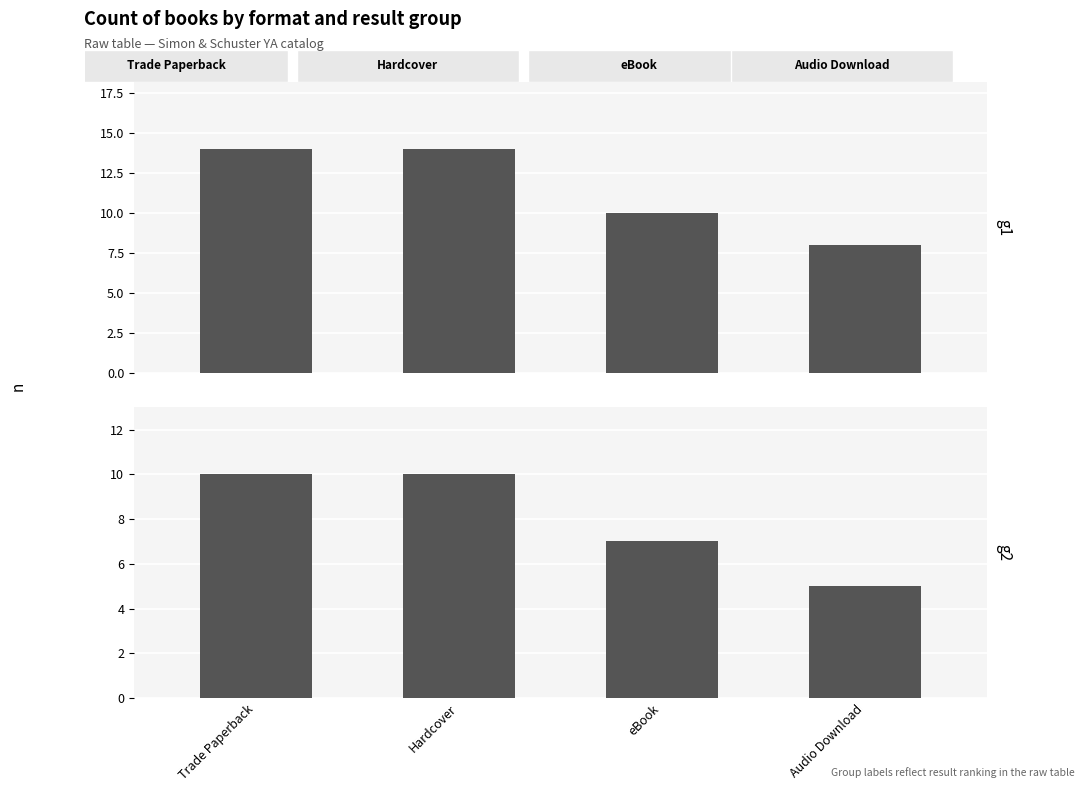

How many bars are there in each group?

2